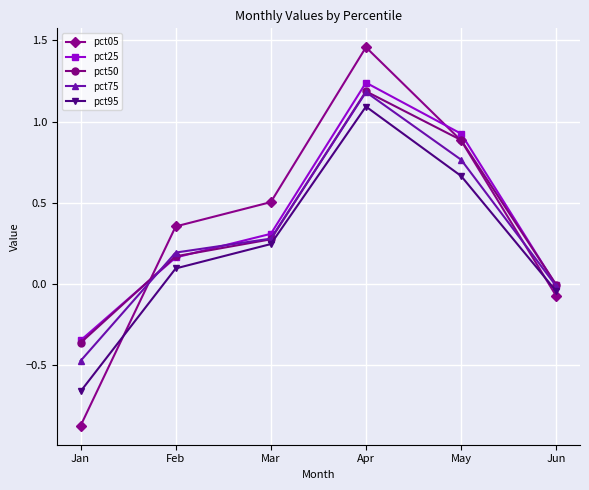

Which category has the lowest value across all series?

Jan